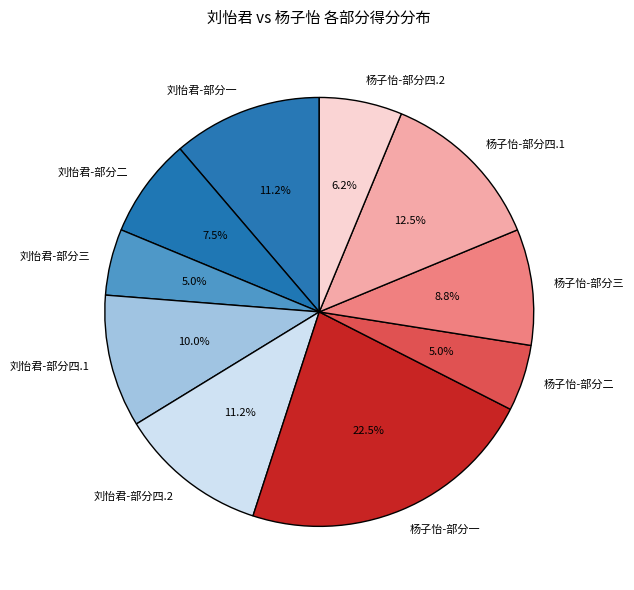

What portion of the pie excludes 刘怡君-部分二?

92.5%